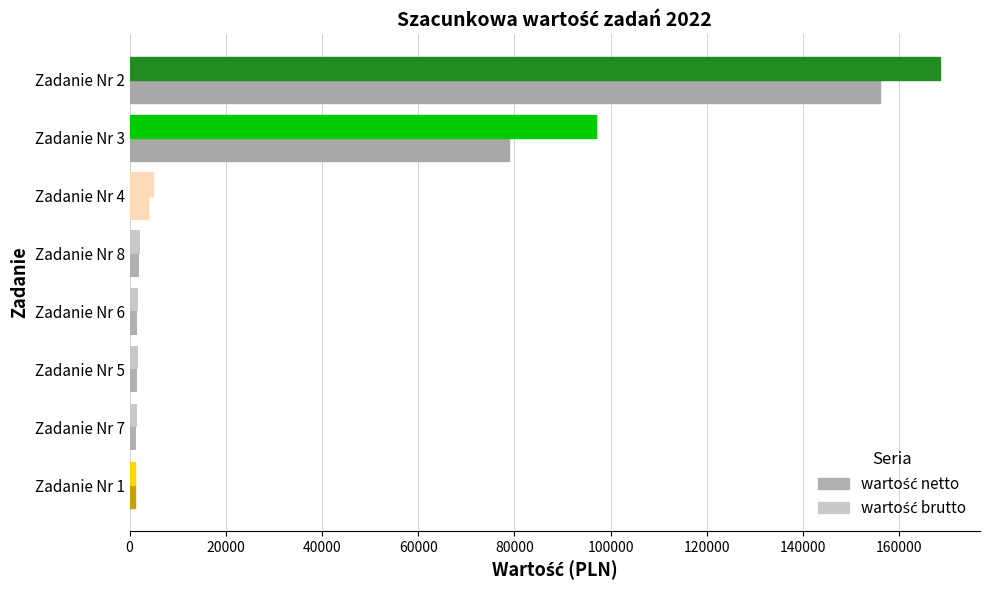

What is the sum of all wartość brutto values?

278423.3